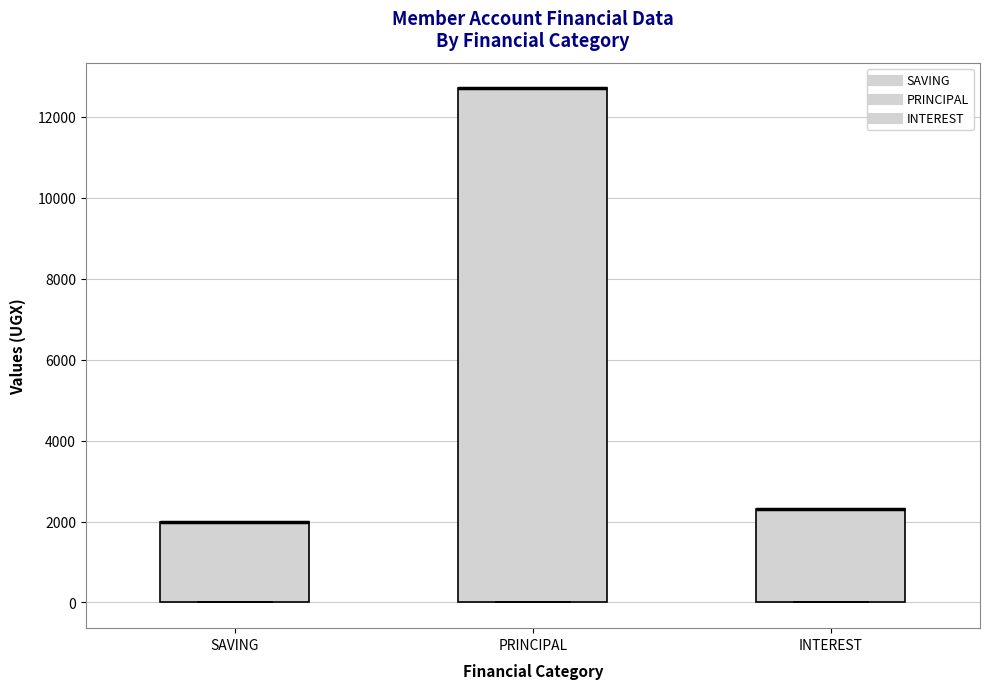

Reading left to right, read every box against the y-axis: the position of its median line, the range the box covers, and the ends of its whiskers. The values are not printed on the chart, so give them approximately, as read against the axis.

SAVING: median 2000 (drawn on the box's upper edge), box 0 to 2000, whiskers 0 to 2000
PRINCIPAL: median 12800 (drawn on the box's upper edge), box 0 to 12800, whiskers 0 to 12800
INTEREST: median 2400 (drawn on the box's upper edge), box 0 to 2400, whiskers 0 to 2400